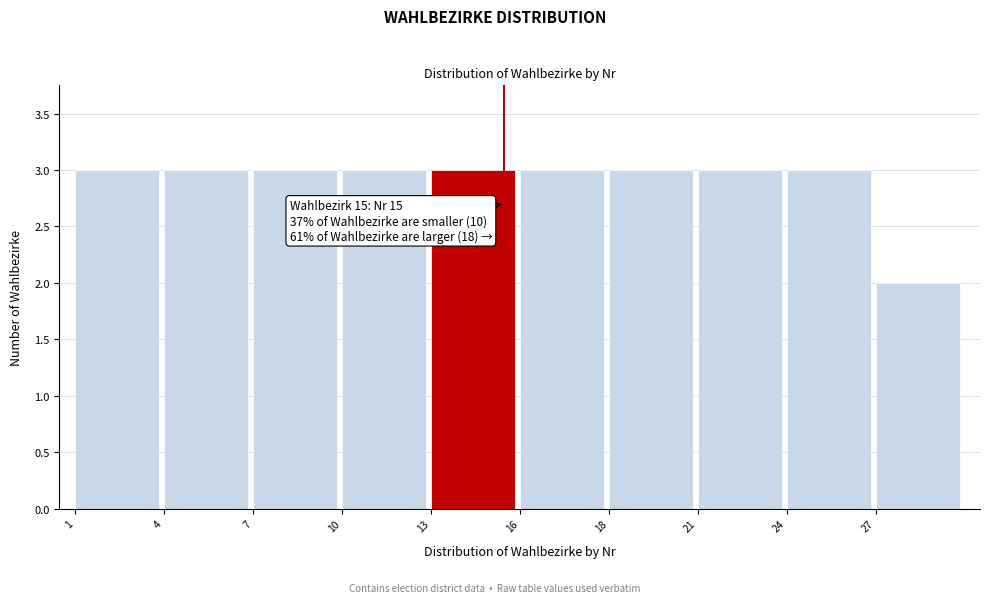

Reading left to right, extract all data points from this chart.

1=3	4=3	7=3	10=3	13=3	16=3	18=3	21=3	24=3	27=2